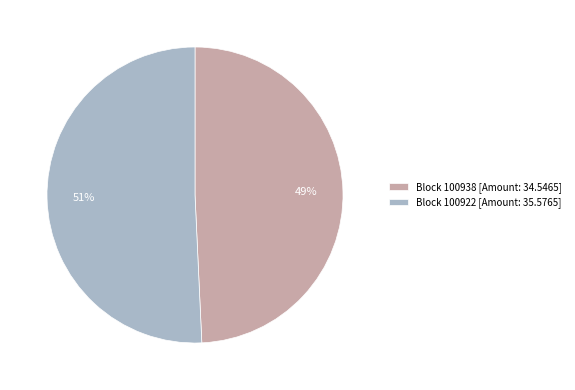

The Block 100938 [Amount: 34.5465] slice represents 49% of the pie. True or false?

True